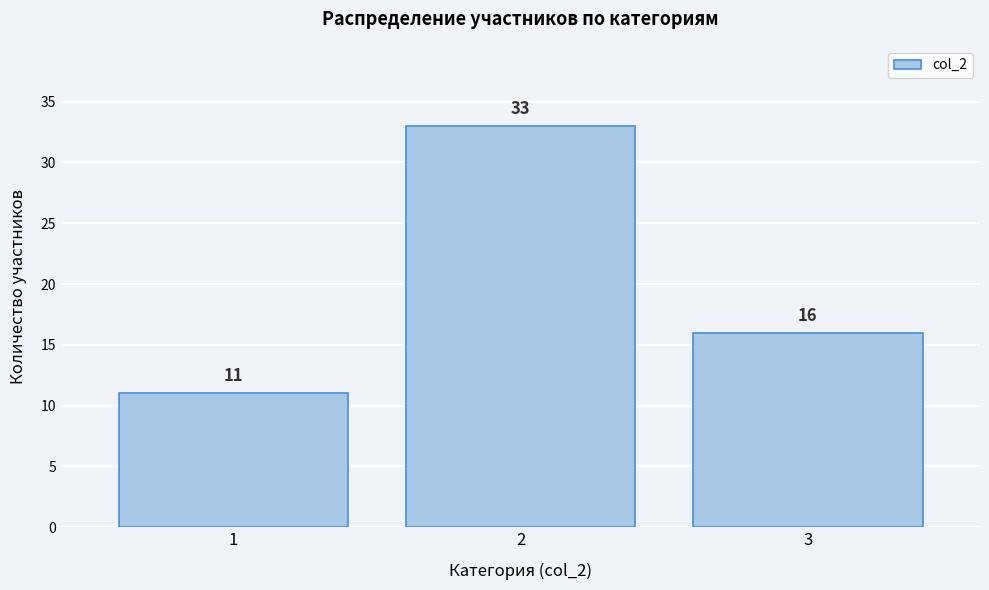

Reading left to right, what are all the values shown in this chart?

1=11	2=33	3=16